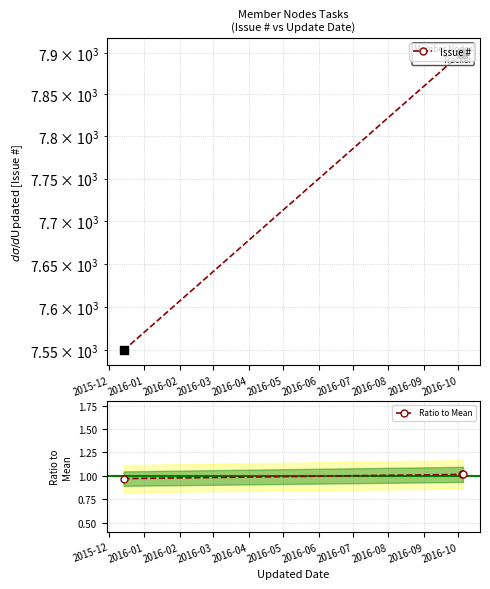

Which series has the largest Y range (max minus min)?

Issue #